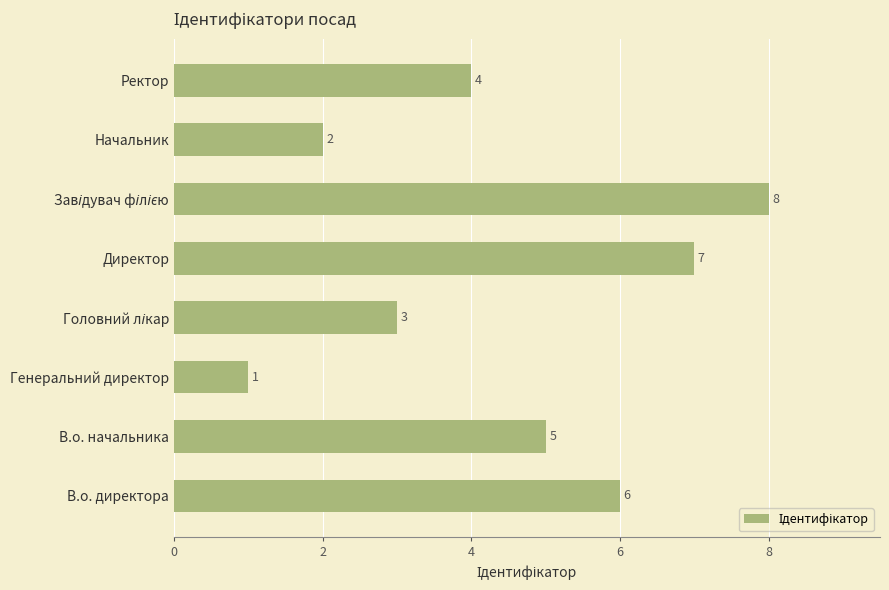

What is the ratio of the value at В.о. директора to the value at Начальник?

3.0